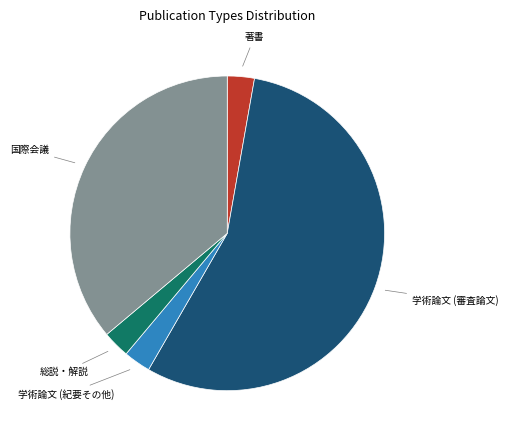

Does any single category account for the majority?

Yes